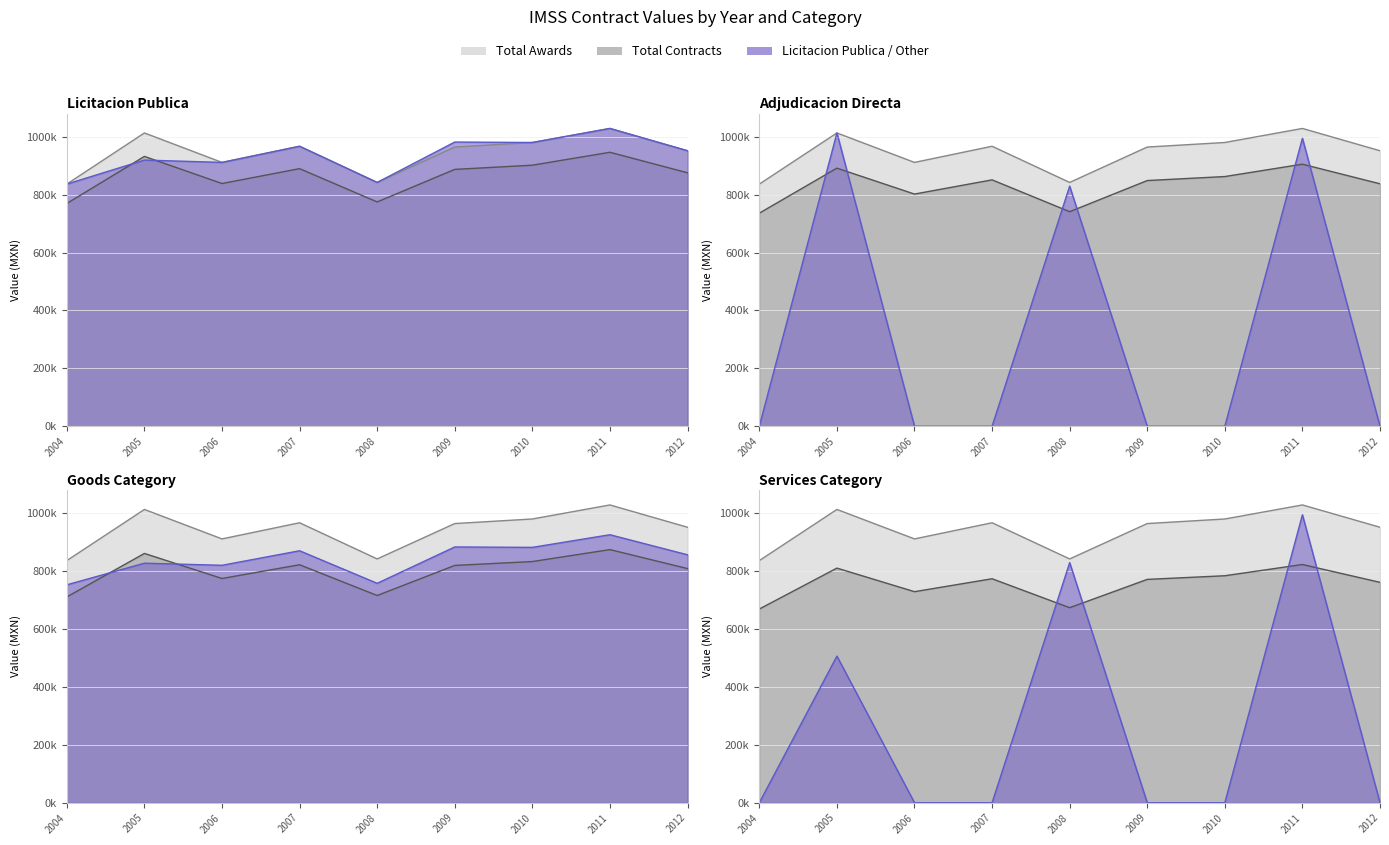

The value of contracts.value.amount at 2012 is 1535372.5. True or false?

False